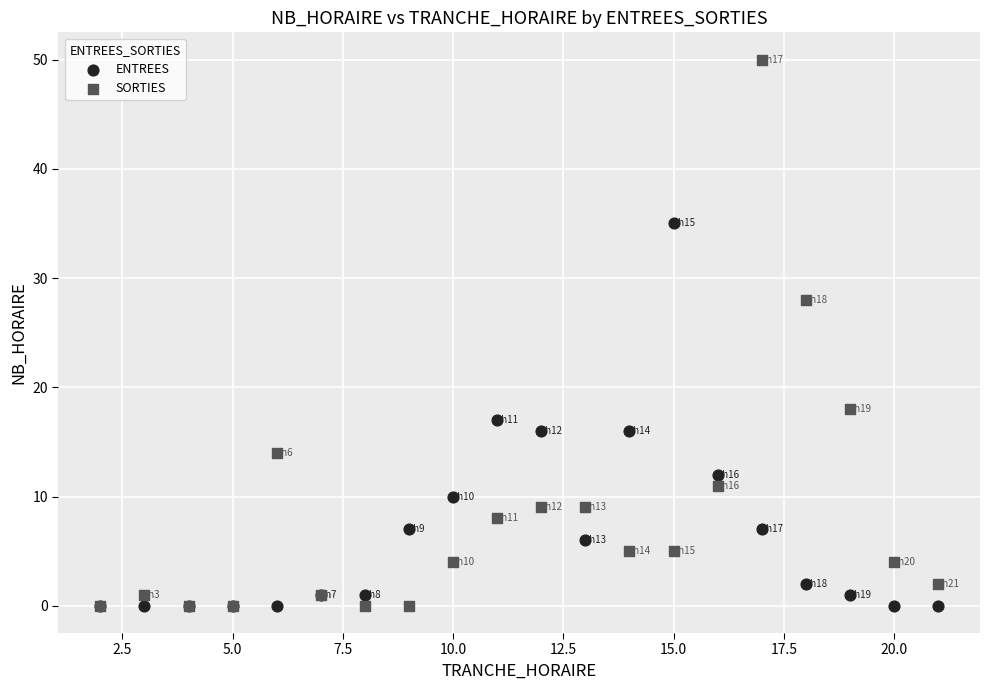

In the SORTIES series, what Y value is closest to 25?

28